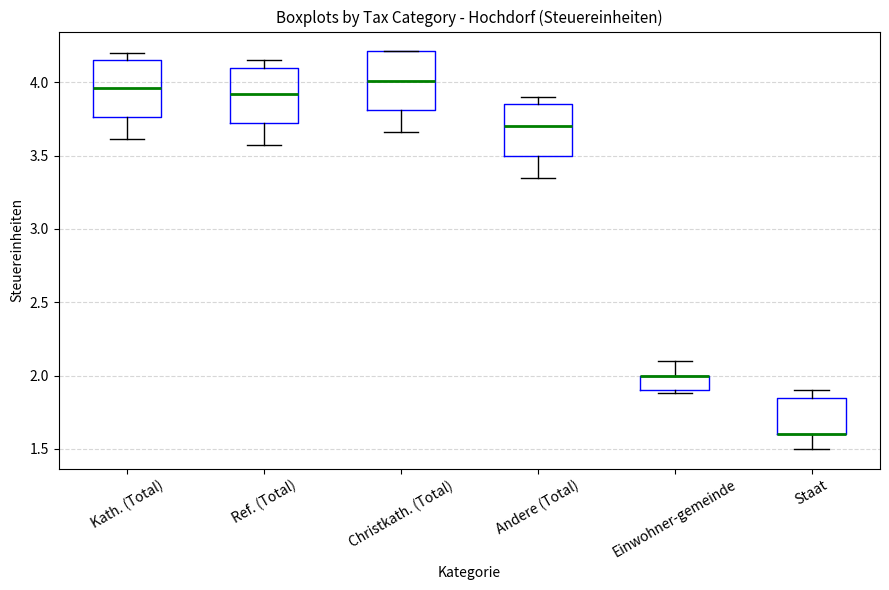

Reading left to right, read every box against the y-axis: the position of its median line, the range the box covers, and the ends of its whiskers. The values are not printed on the chart, so give them approximately, as read against the axis.

Kath. (Total): median 3.95, box 3.75 to 4.15, whiskers 3.60 to 4.20
Ref. (Total): median 3.90, box 3.70 to 4.10, whiskers 3.55 to 4.15
Christkath. (Total): median 4.00, box 3.80 to 4.20, whiskers 3.65 to 4.20
Andere (Total): median 3.70, box 3.50 to 3.85, whiskers 3.35 to 3.90
Einwohner-gemeinde: median 2.00 (drawn on the box's upper edge), box 1.90 to 2.00, whiskers 1.90 (just below the box's lower edge) to 2.10
Staat: median 1.60 (drawn on the box's lower edge), box 1.60 to 1.85, whiskers 1.50 to 1.90